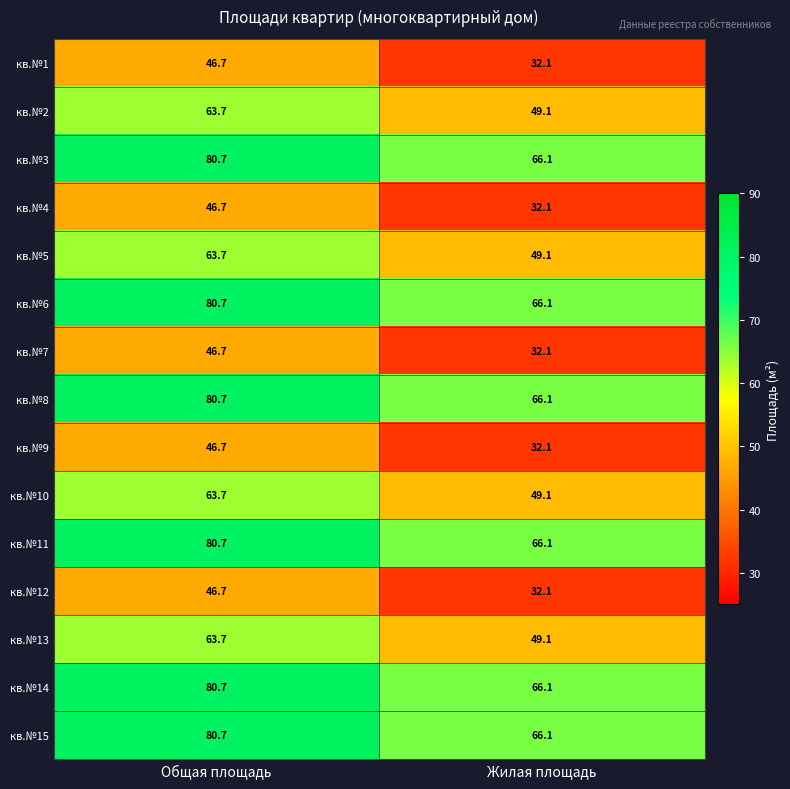

What is the difference between the maximum and minimum values in the кв.№10 series?

14.6